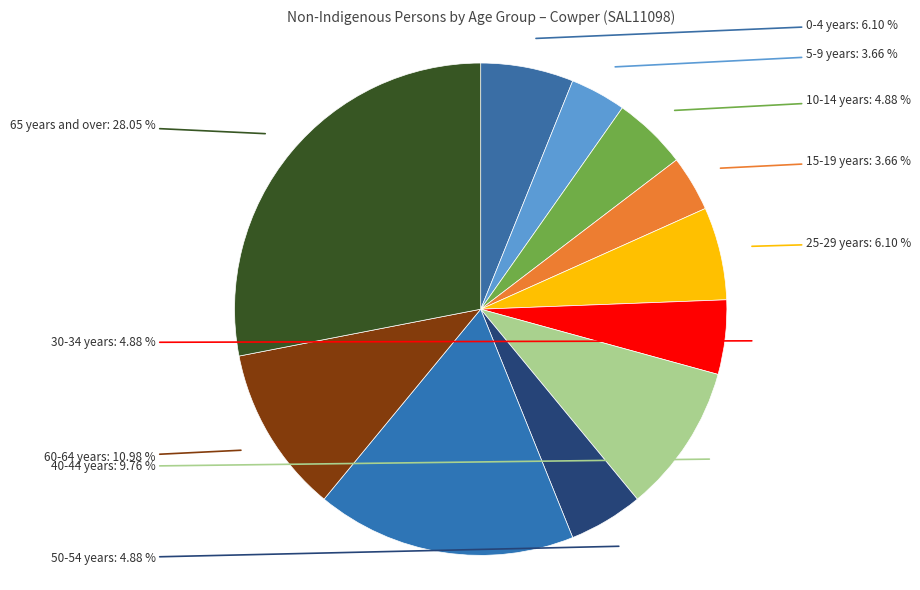

To the nearest percent, what is the difference between the 50-54 years and 5-9 years slice percentages?

1%